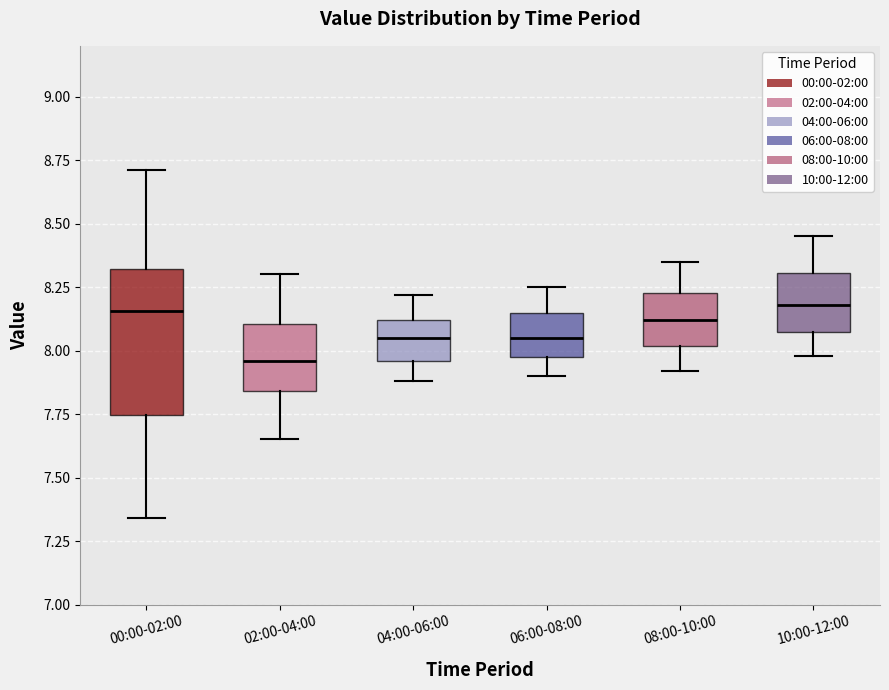

Where does the upper whisker of the box for 04:00-06:00 end on the y-axis? The values are not printed on the chart, so give them approximately, as read against the axis.

8.20